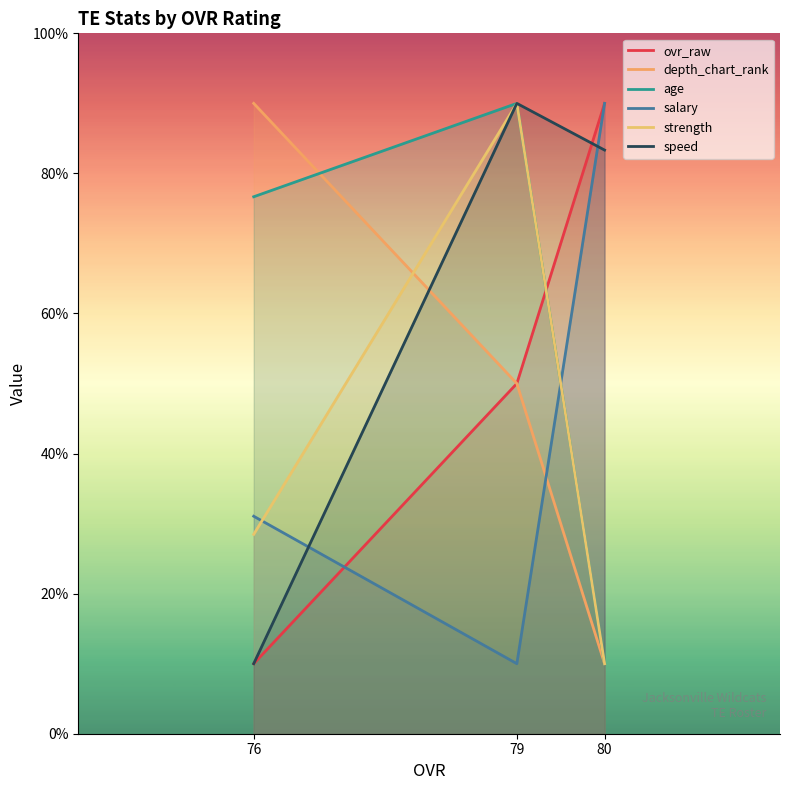

Is it true that depth_chart_rank equals 3.0 at 80?

False